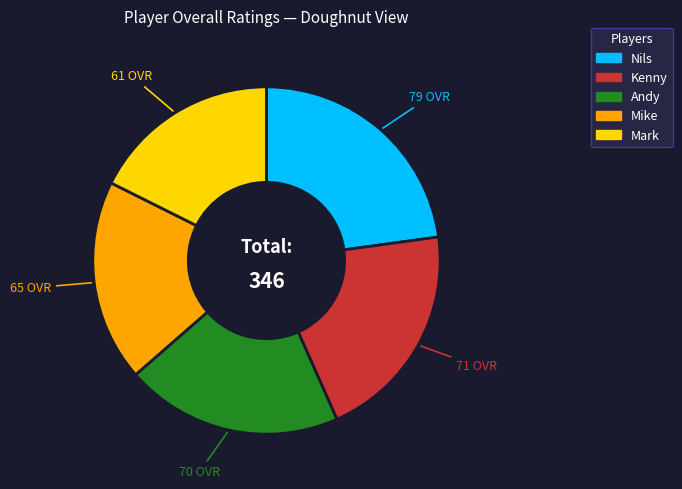

The Andy slice represents 20% of the pie. True or false?

True